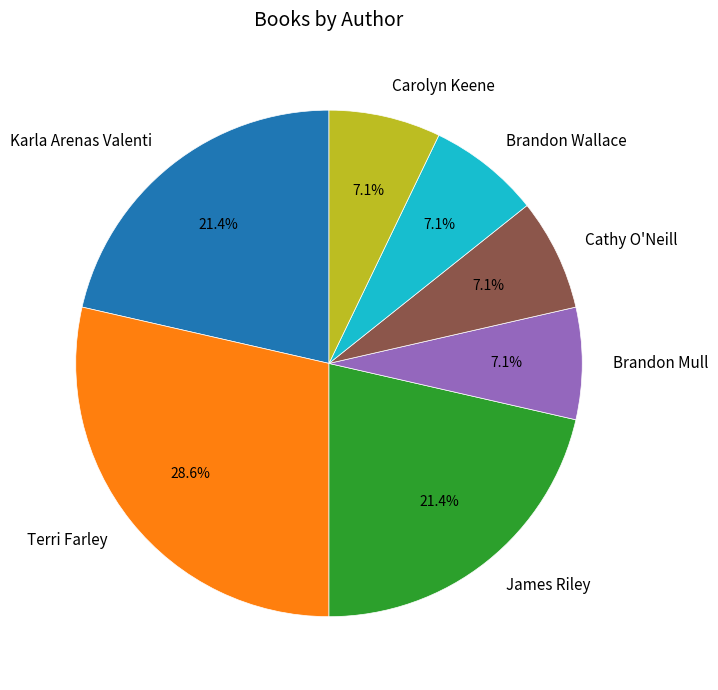

Which category has the biggest portion of the pie?

Terri Farley